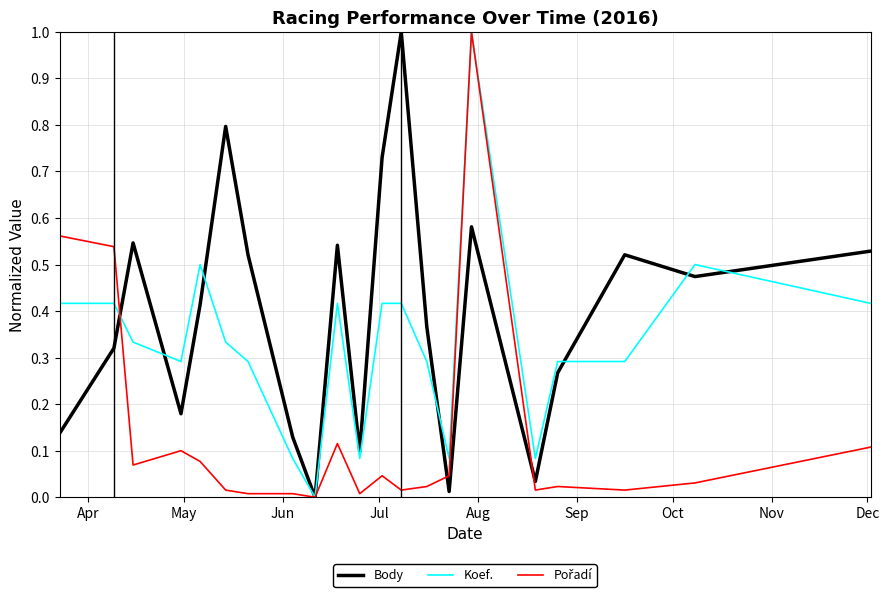

What is the highest value of the Body series?

1.0